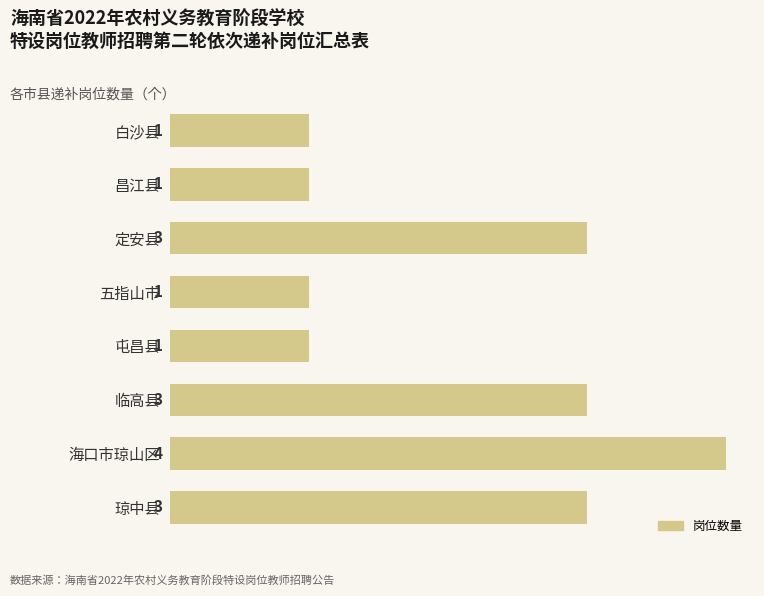

The value at 海口市琼山区 is 6. True or false?

False